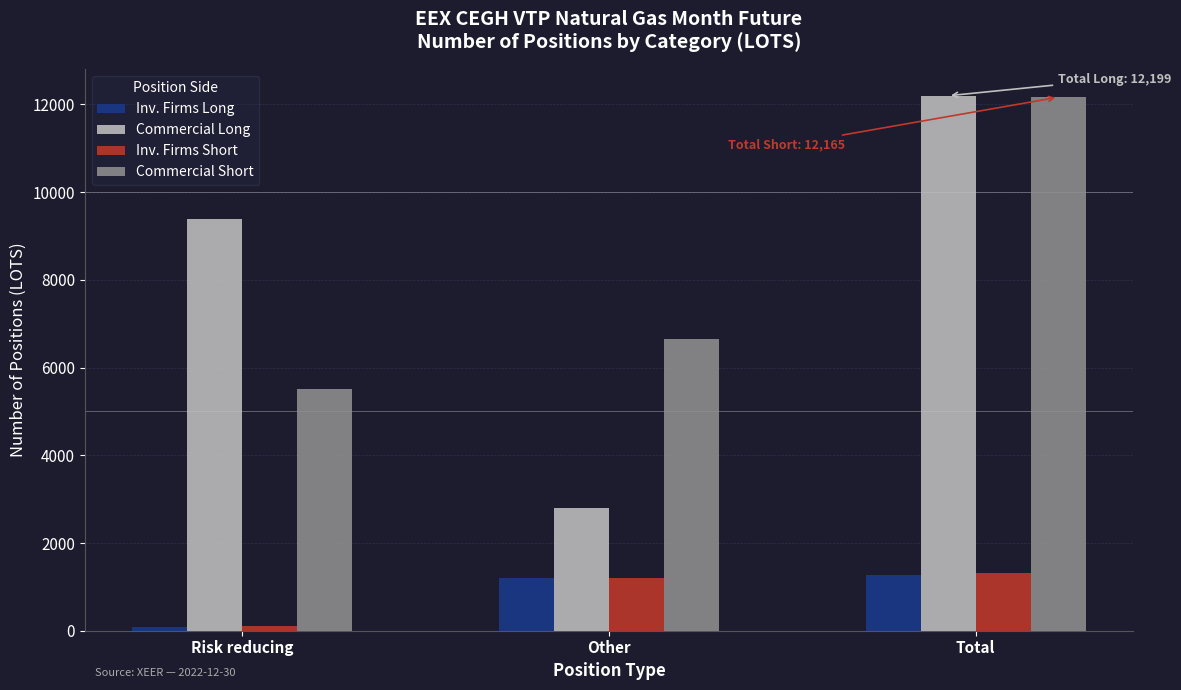

Reading left to right, what are all the values shown in this chart?

Inv. Firms Long: Risk reducing=86	Other=1193	Total=1279
Commercial Long: Risk reducing=9390	Other=2809	Total=12199
Inv. Firms Short: Risk reducing=119	Other=1194	Total=1313
Commercial Short: Risk reducing=5507	Other=6658	Total=12165